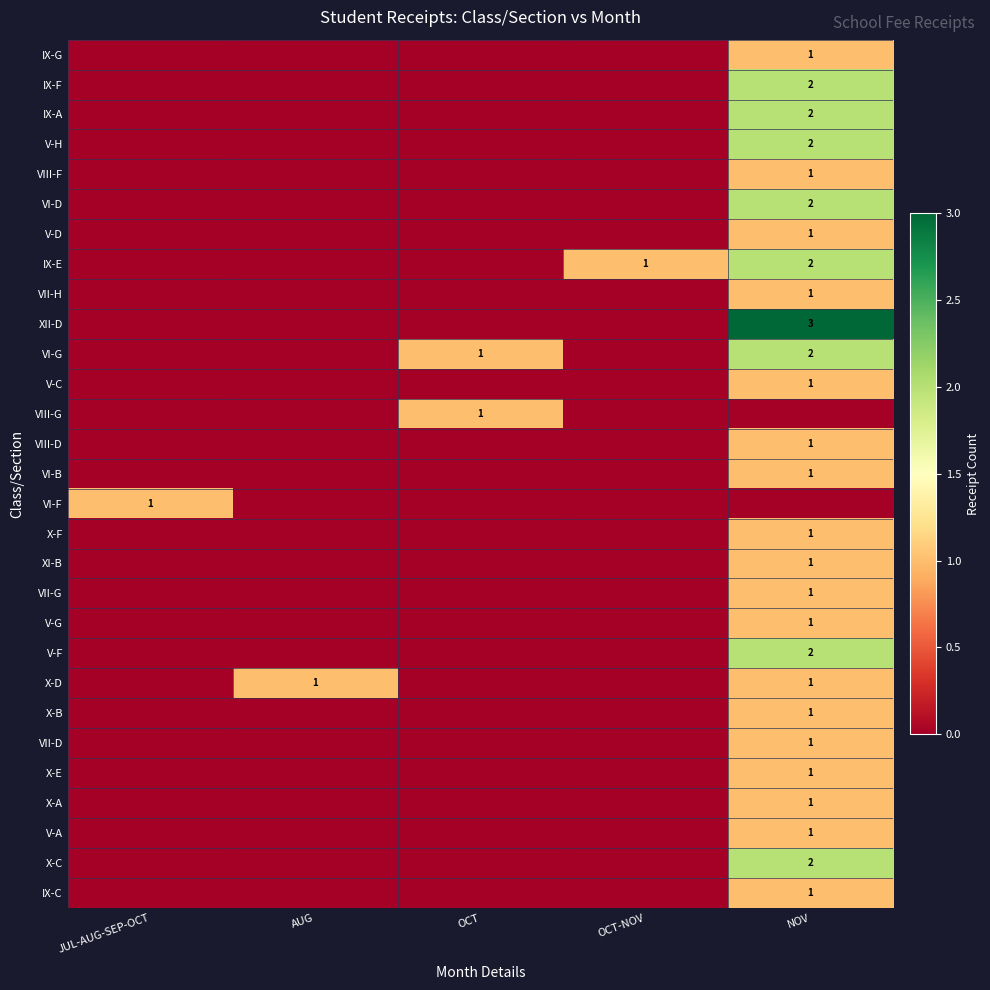

True or false: VI-B has a value of 0 at NOV.

False